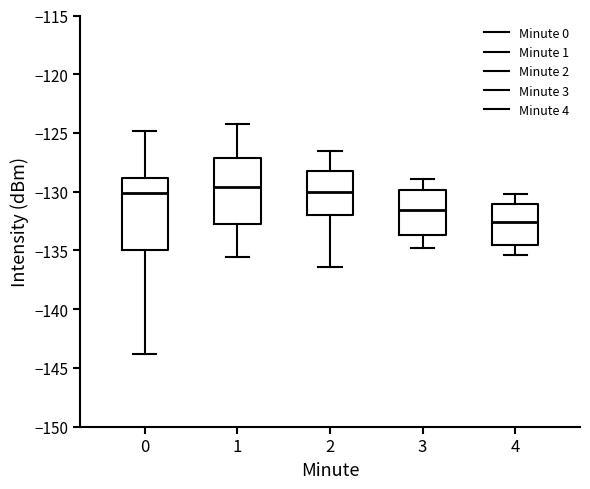

Comparing the boxes themselves (not the whiskers), which one is the tallest?

0